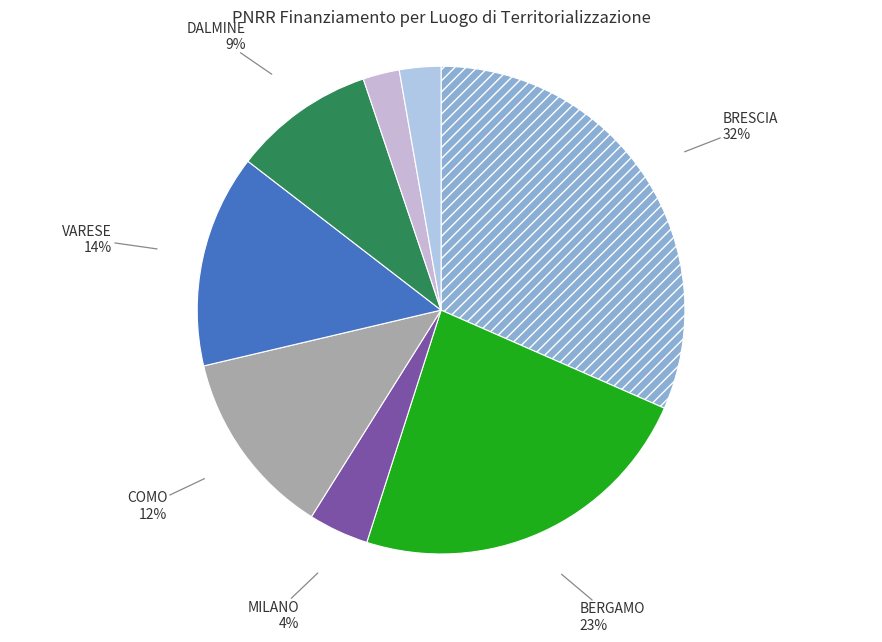

Is there a majority slice in this chart?

No